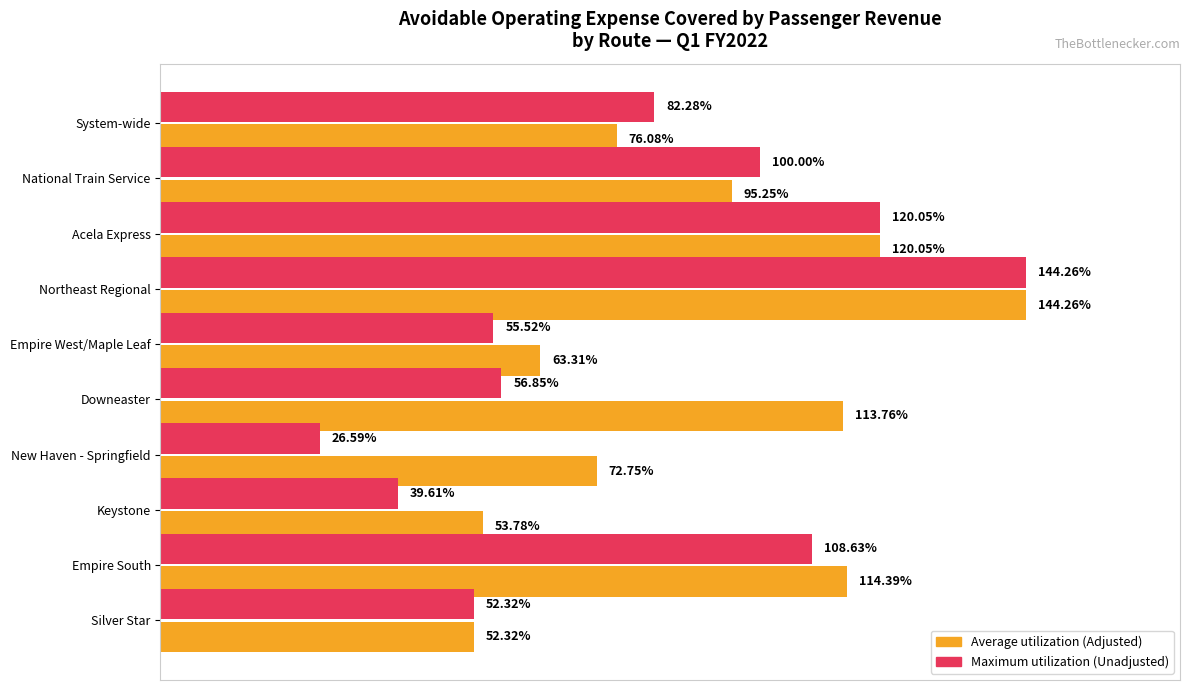

What is the value of the Average utilization bar at the 3rd from the left?

1.2